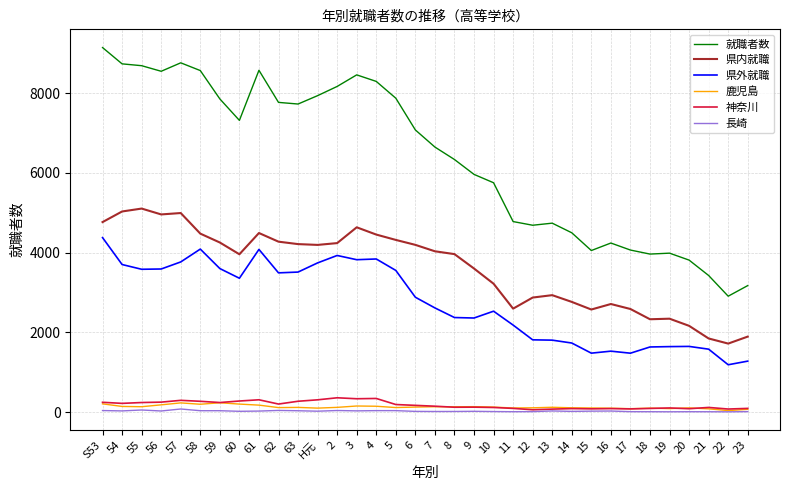

At how many categories does at least one series exceed 1305?

34